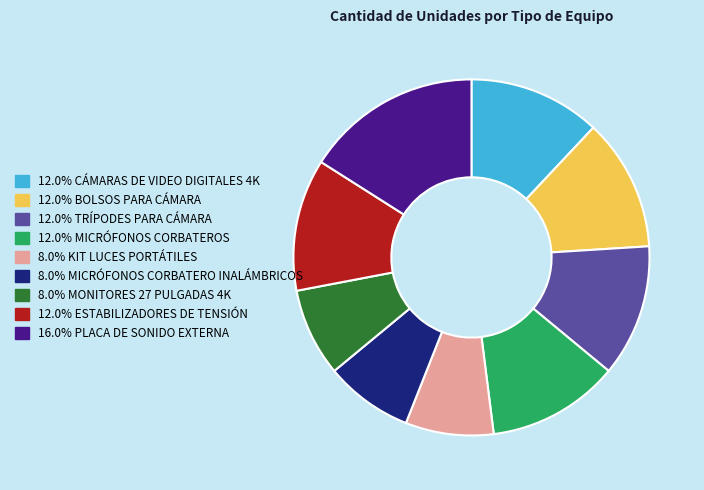

Is there a majority slice in this chart?

No